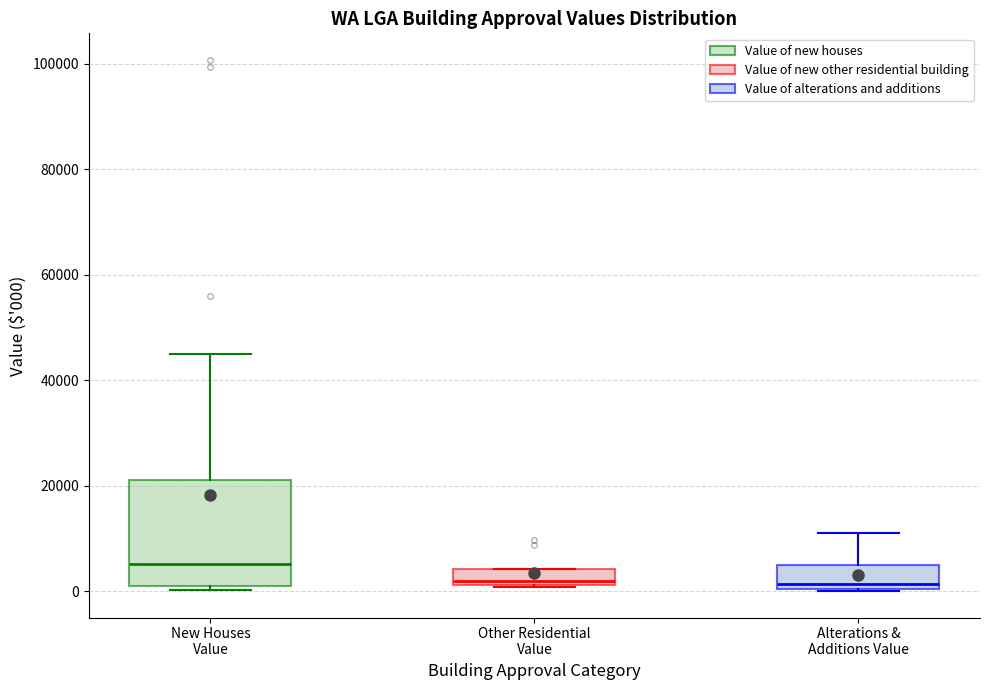

Reading left to right, transcribe this box plot: for each box, give where its median line is, the range the box spans, and where its two whiskers end, as read against the y-axis. The values are not printed on the chart, so give them approximately, as read against the axis.

New Houses Value: median 6000, box 2000 to 22000, whiskers 0 to 46000
Other Residential Value: median 2000 (just above the box's lower edge), box 2000 to 4000, whiskers 0 to 4000
Alterations & Additions Value: median 2000, box 0 to 4000, whiskers 0 to 10000